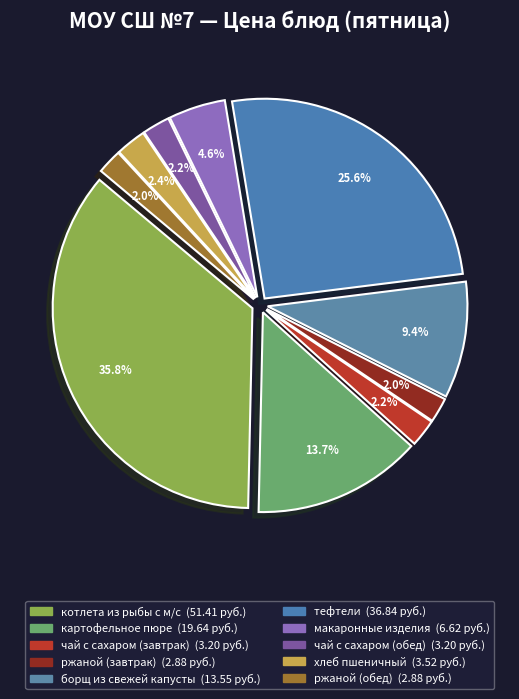

Does any single category account for the majority?

No